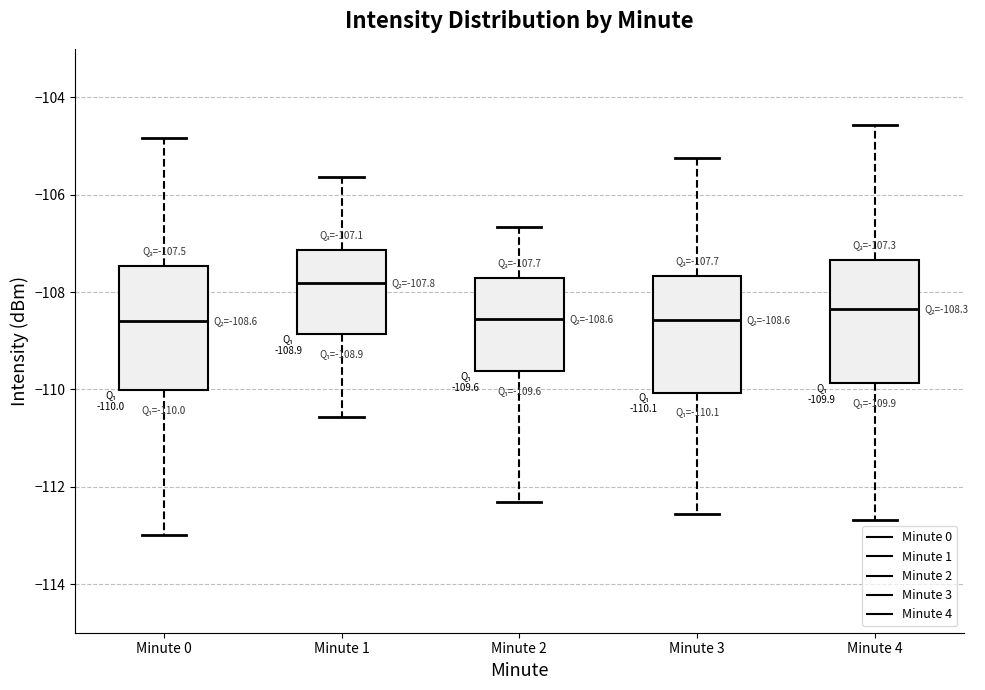

Which box has the highest median line?

Minute 1